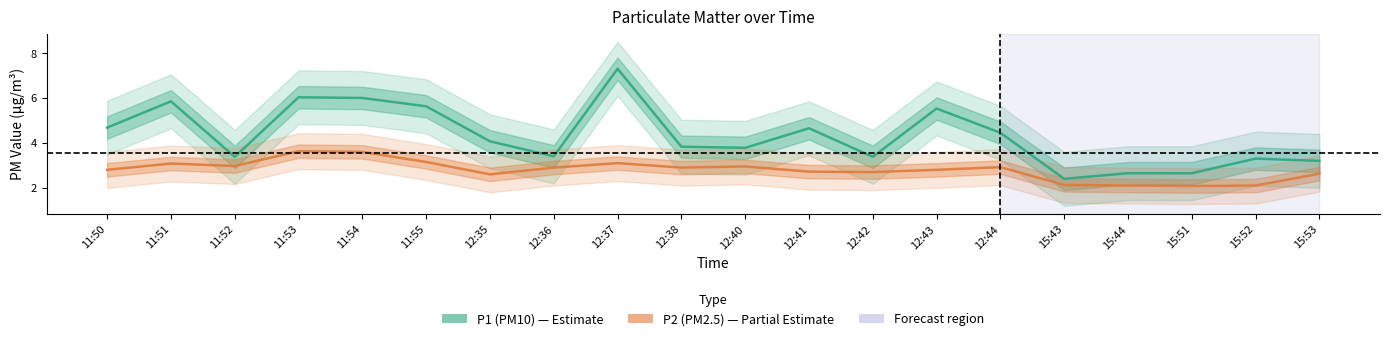

The P1 (PM10) series shows 2.7 at 11:51. True or false?

False